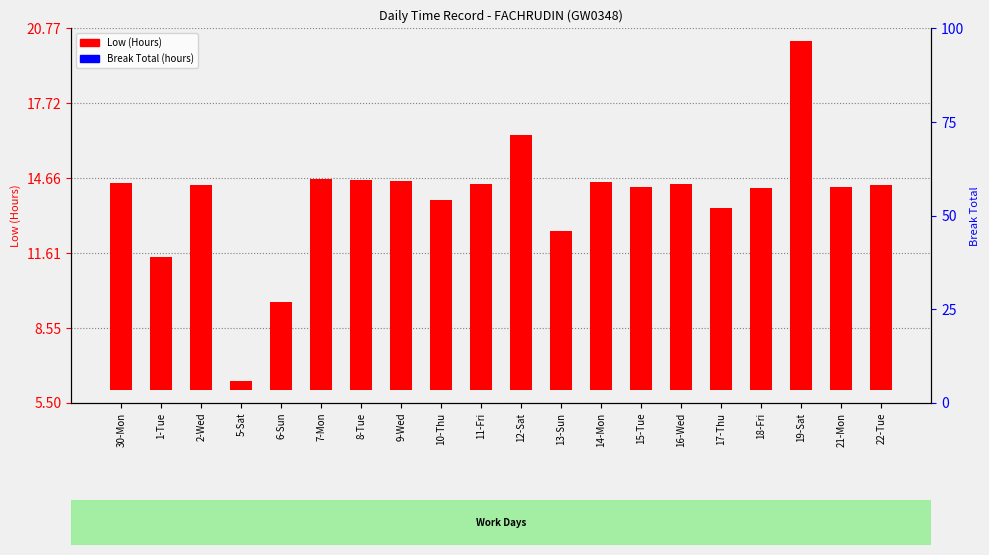

At 22-Tue, list the series in order from largest to smallest.

Low (Hours), Break Total